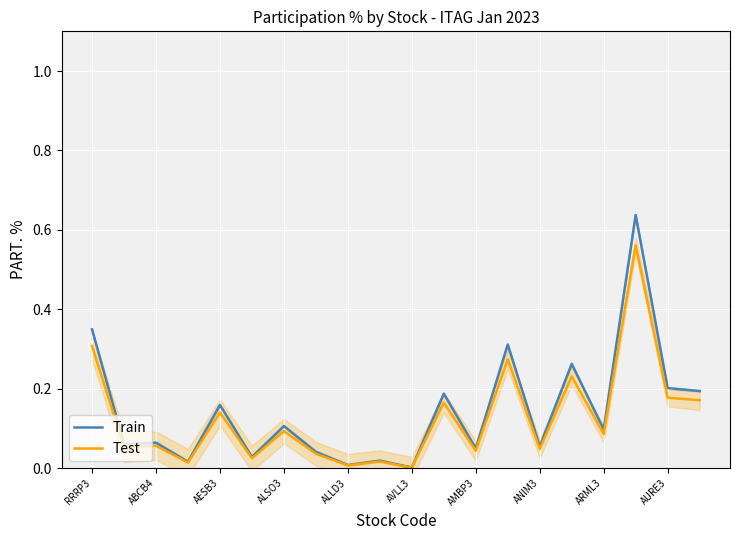

Which series has the widest spread of values?

Train